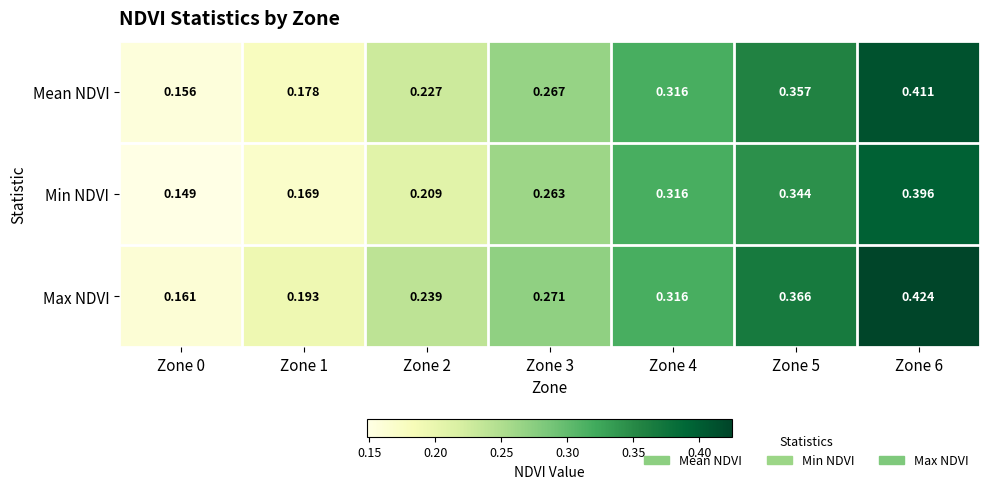

Rank the series at Zone 0 from lowest to highest value.

Min NDVI, Mean NDVI, Max NDVI